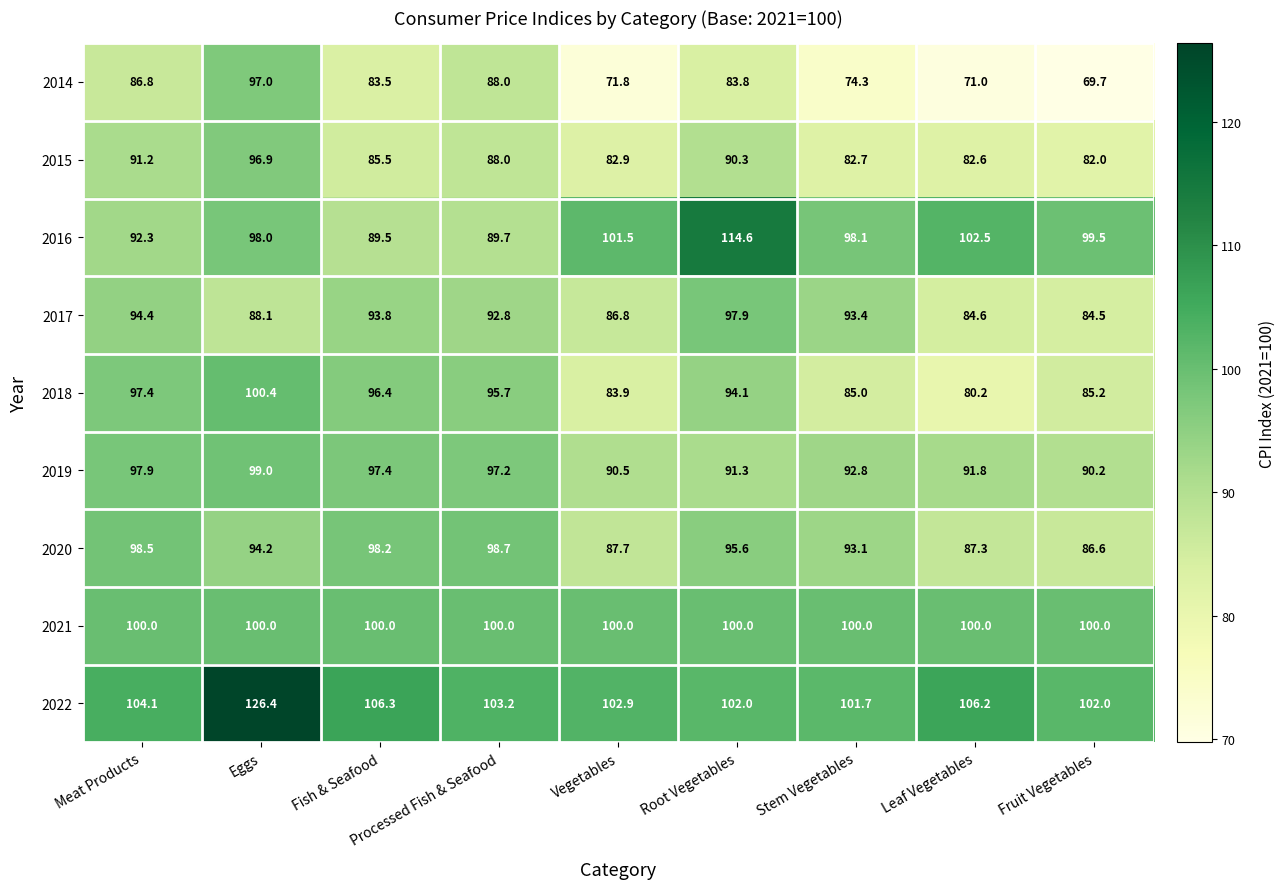

At how many categories does at least one series exceed 113?

2